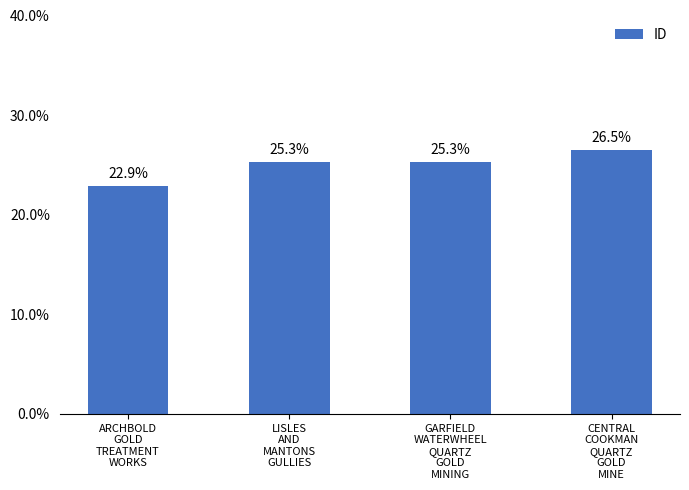

What is the value of the 2nd bar from the left?

25.3